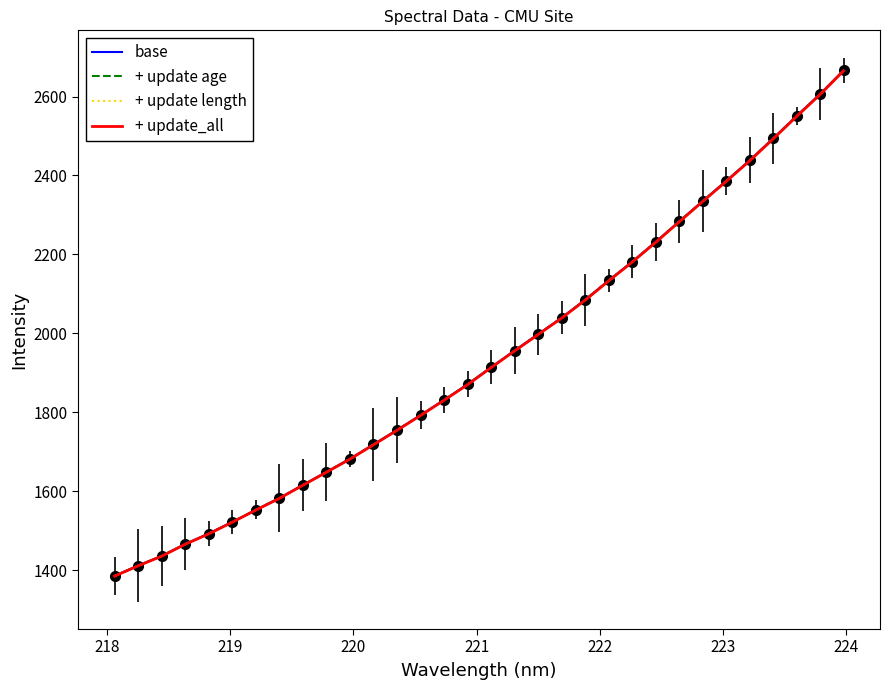

Which series has the largest range (max minus min)?

base